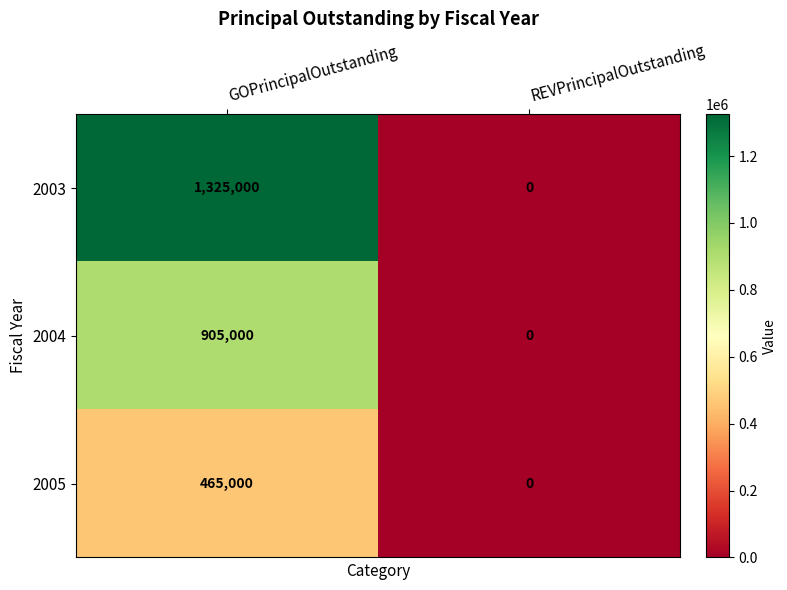

How many series are shown in this chart?

3